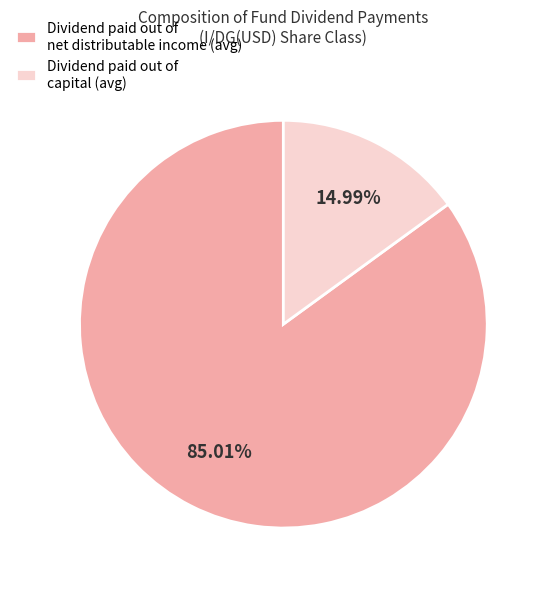

To the nearest percent, what is the average slice percentage?

50%